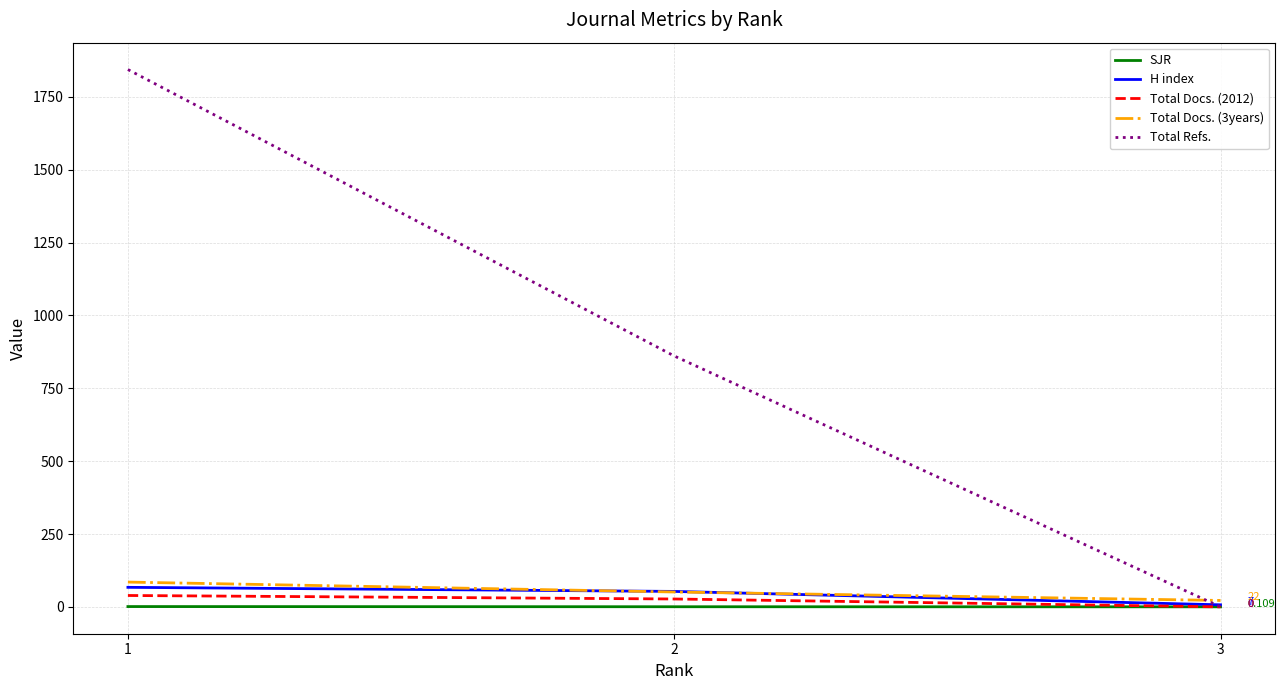

Is it true that Total Docs. (2012) equals 0.0 at 3?

True